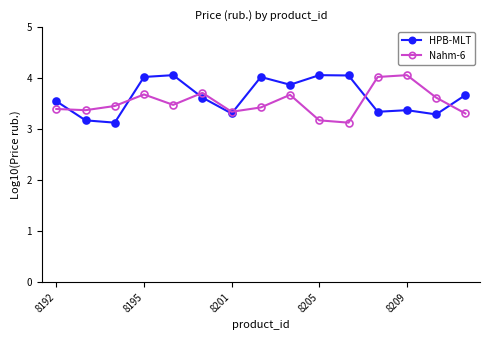

How many times do HPB-MLT and Nahm-6 cross each other?

6